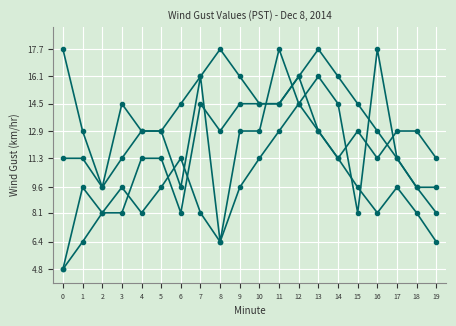

Is it true that Wind Gust (km/hr) - Hour 0 equals 11.3 at 16?

True